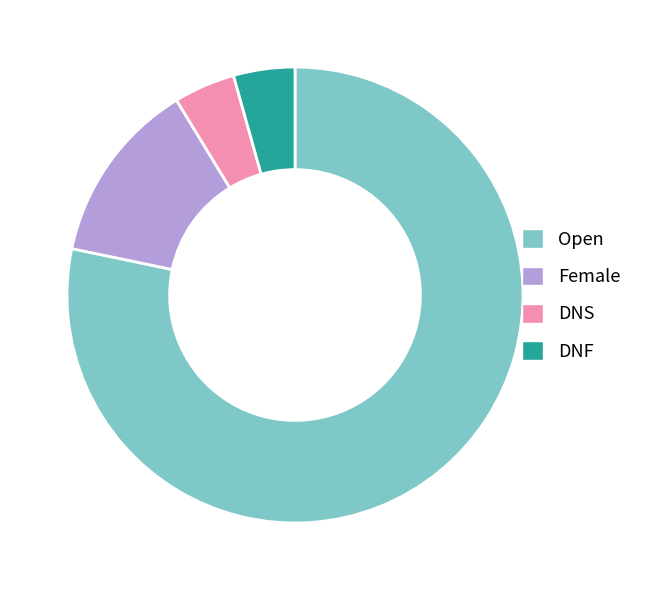

Is there any slice that represents more than half of the pie?

Yes